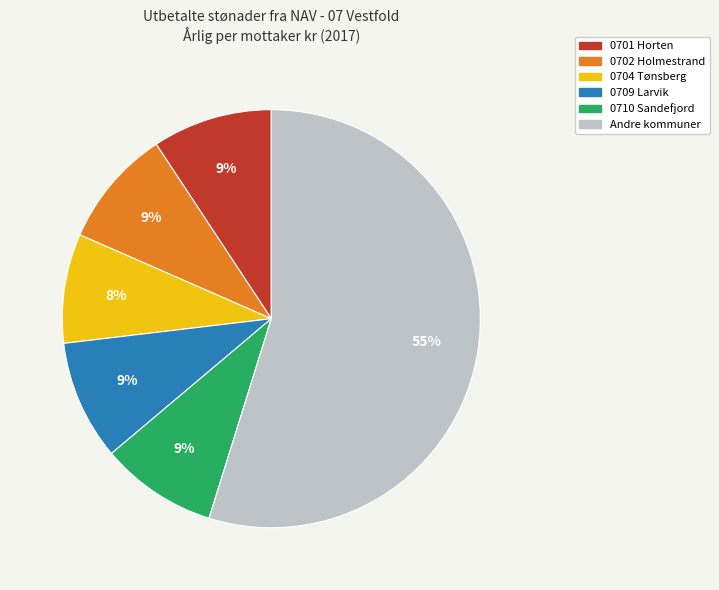

Does any single category account for the majority?

Yes